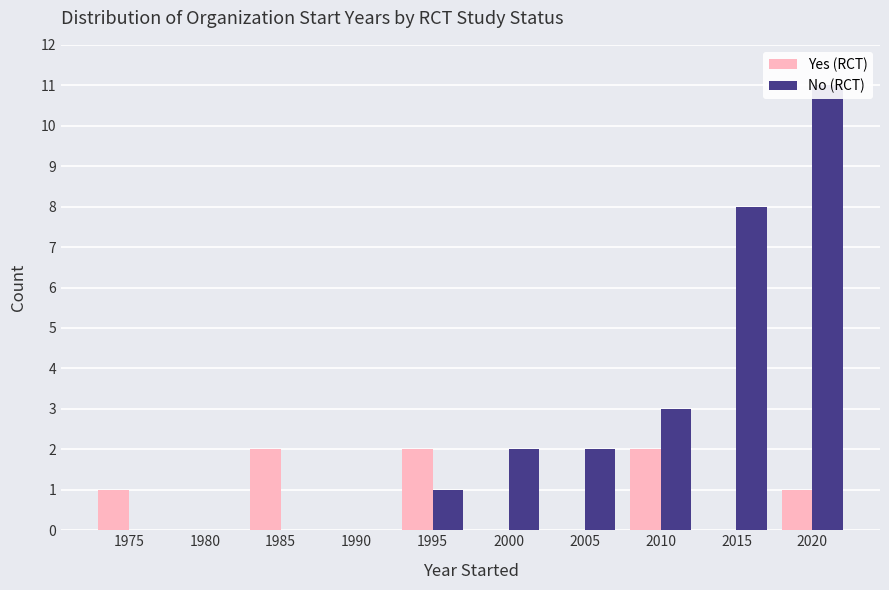

What value does the Yes (RCT) series have at 2010?

2